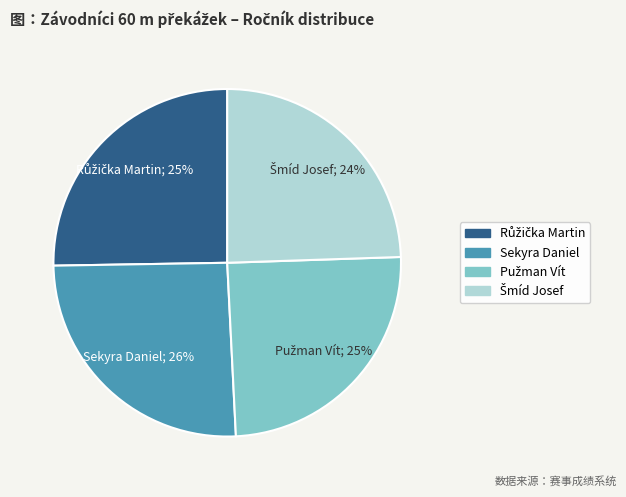

To the nearest percent, what percentage of the pie is Sekyra Daniel?

26%